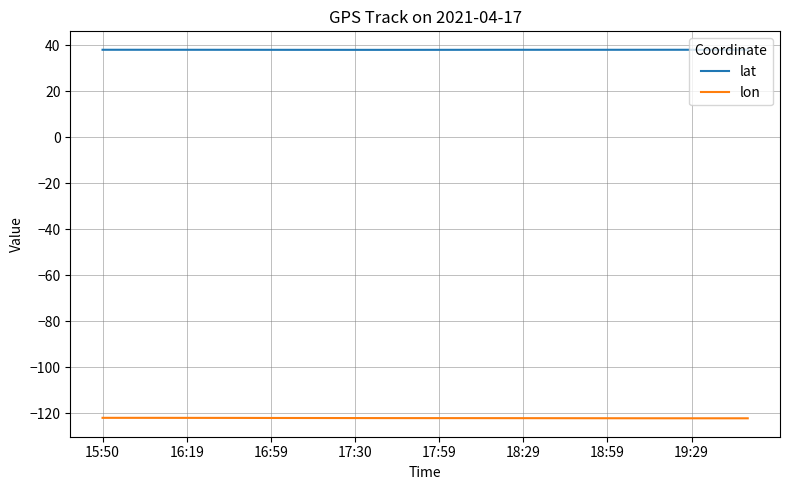

What is the minimum value for lon?

-122.3